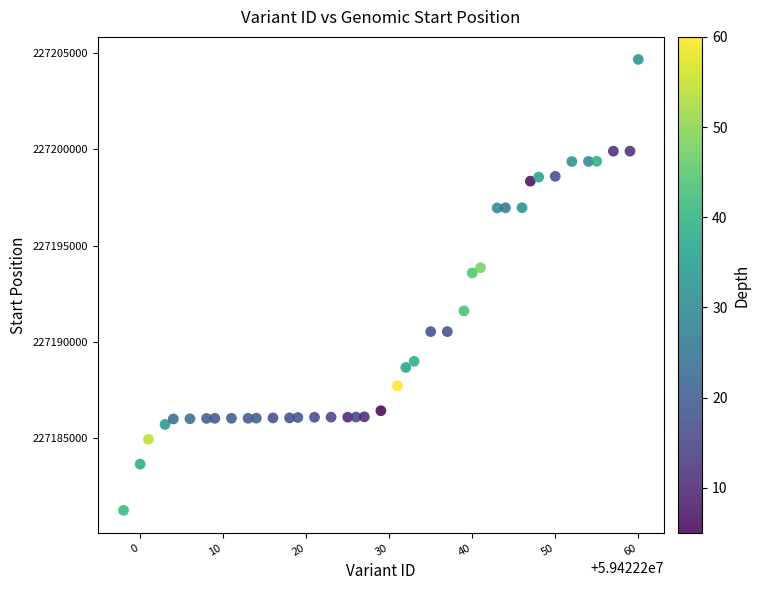

What is the range of Y values (max minus min)?

23390